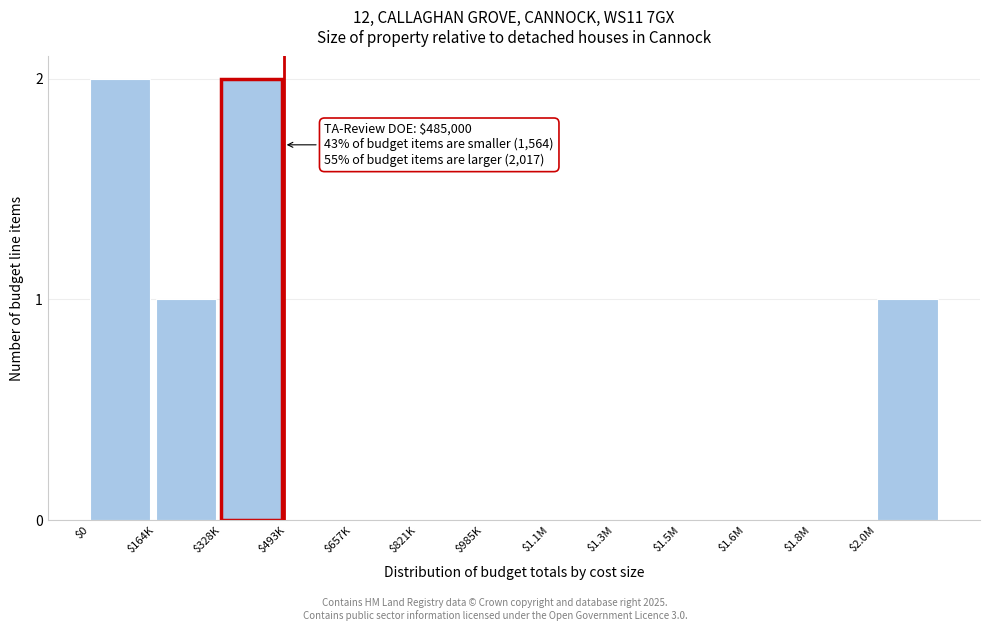

Is it true that the value at $1.8M is 0?

True